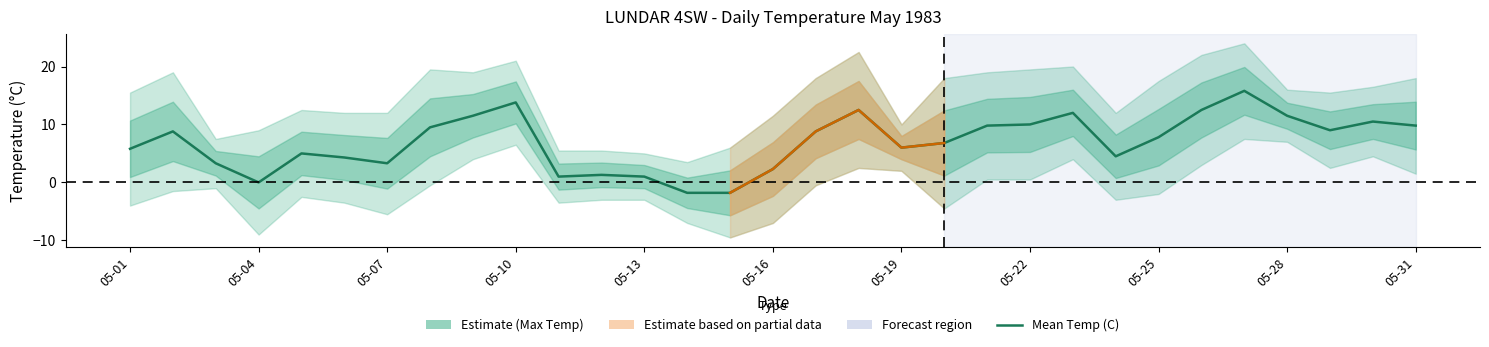

What is the greatest value displayed?

15.8